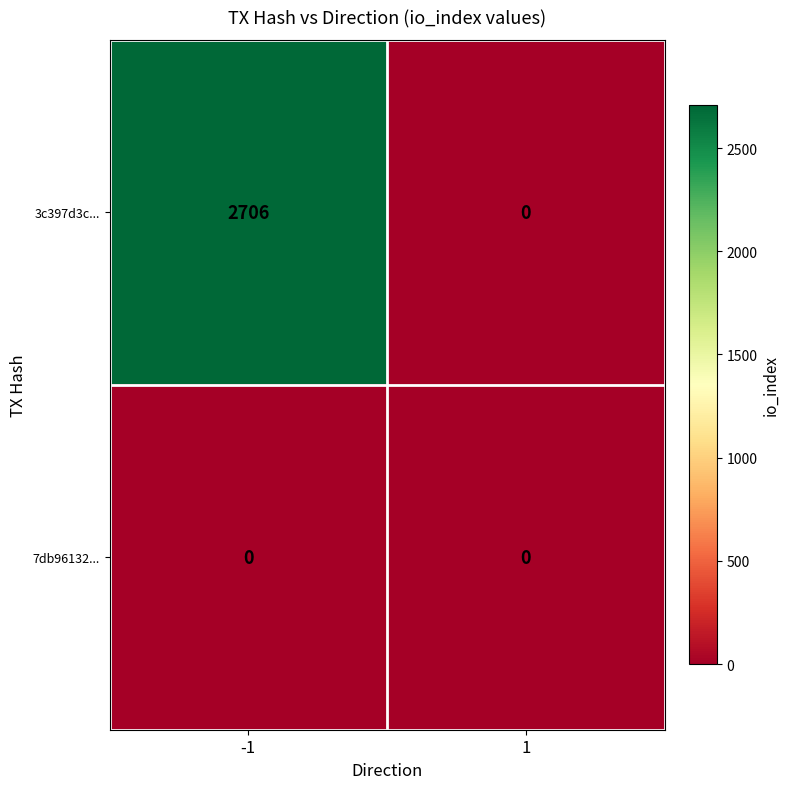

Which series changed the most between -1 and 1?

3c397d3c...